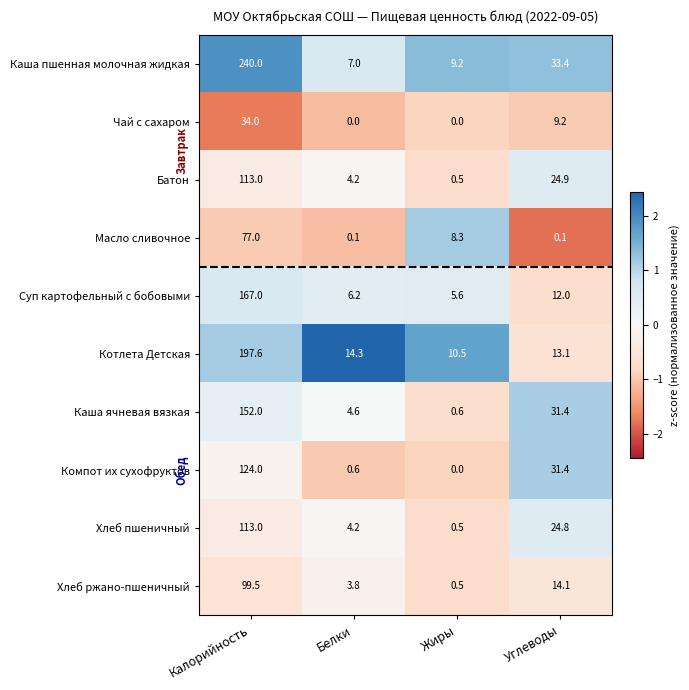

Between Белки and Жиры, which series saw the biggest shift?

Масло сливочное